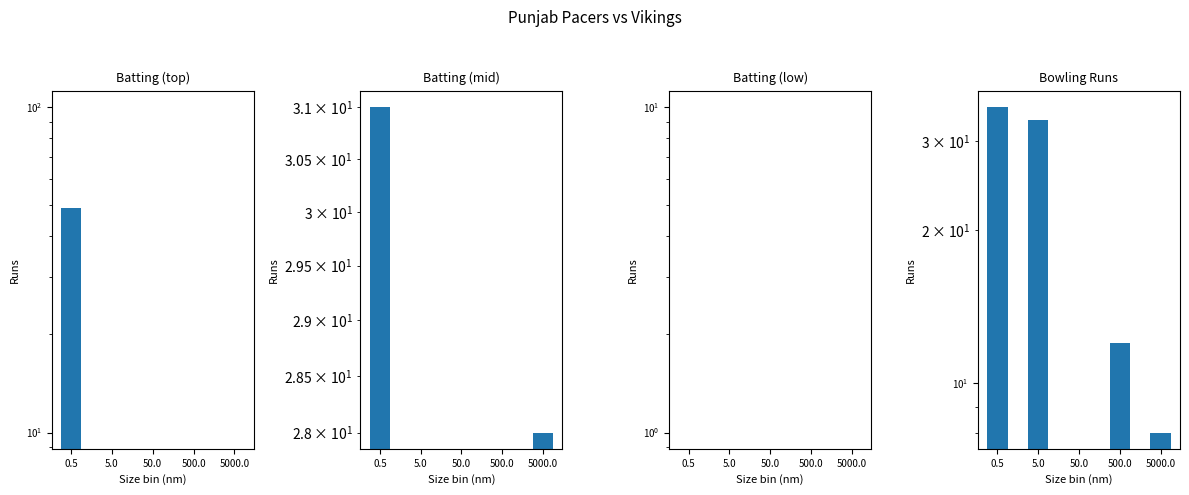

Reading left to right, list all the values displayed in this chart.

Batting Runs (top): 0.5=49	5.0=0	50.0=0	500.0=0	5000.0=0
Batting Runs (mid): 0.5=31	5.0=0	50.0=0	500.0=0	5000.0=28
Batting Runs (low): 0.5=0	5.0=0	50.0=0	500.0=0	5000.0=0
Bowling Runs: 0.5=35	5.0=33	50.0=0	500.0=12	5000.0=8